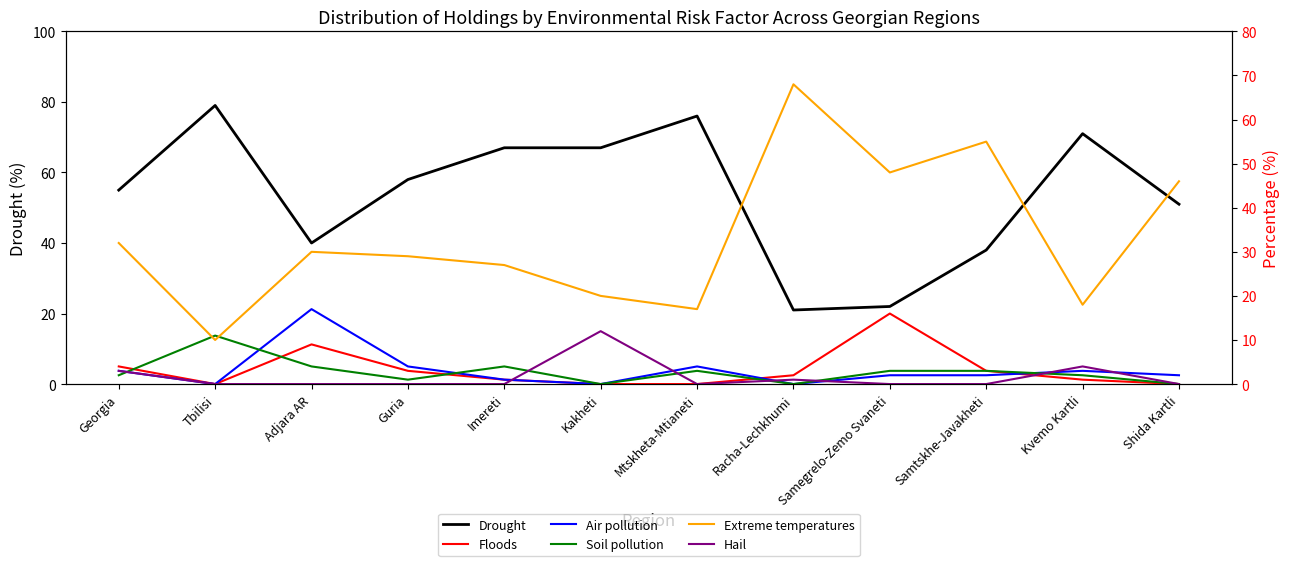

What position from the left is Kakheti?

6